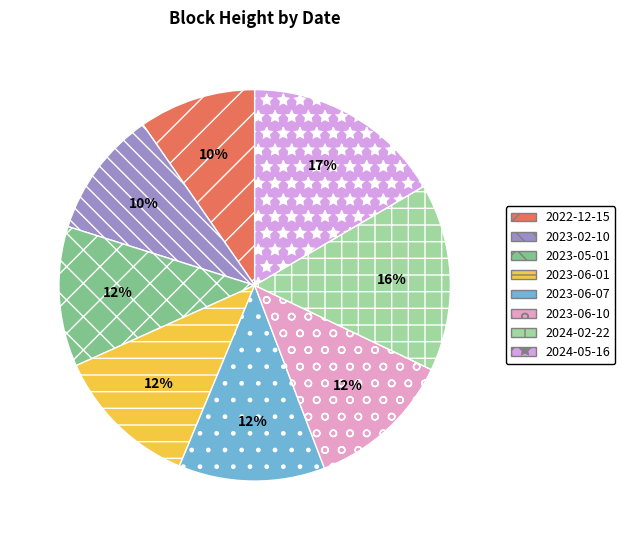

Rank the categories by value from lowest to highest.

2022-12-15, 2023-02-10, 2023-05-01, 2023-06-01, 2023-06-07, 2023-06-10, 2024-02-22, 2024-05-16